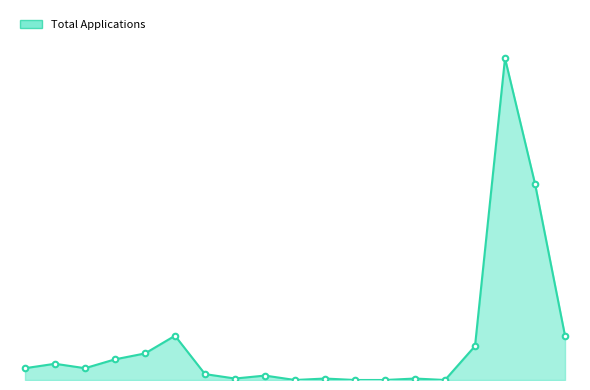

Reading left to right, extract all data points from this chart.

Ministry of Economic Affairs=8	Industrial Development Bureau=11	Bureau of Foreign Trade=8	Intellectual Property Office=14	Bureau of Standards=18	Water Resources Agency=30	Export Processing Zone=4	Small and Medium Enterprise=1	Bureau of Mine=3	Central Geological Survey=0	Bureau of Energy=1	Investment Commission=0	State-owned Enterprise Commission=0	International Trade Commission=1	Professional Training Center=0	Taiwan Sugar Corporation=23	Taiwan Power Company=218	CPC Corporation Taiwan=133	Taiwan Water Corporation=30